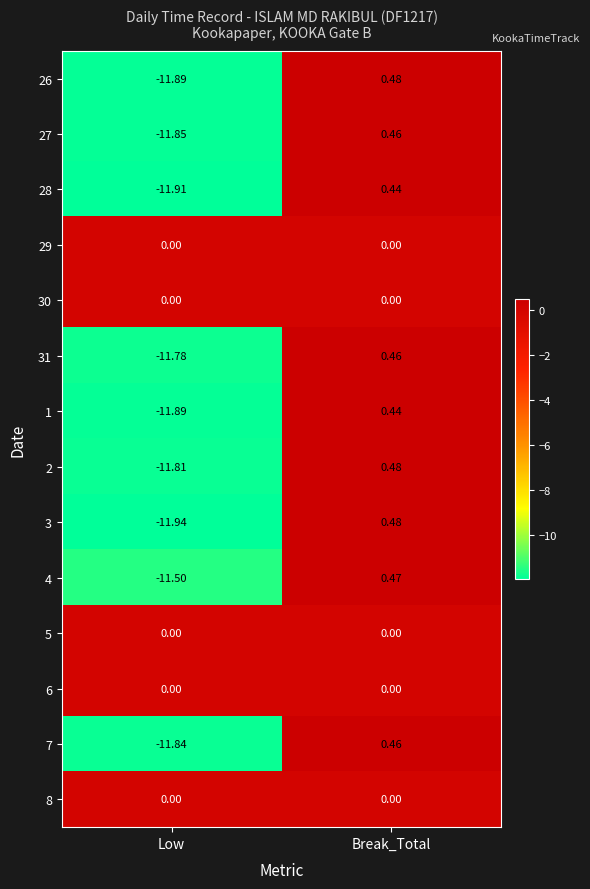

How many values in the 4 series are below 0?

1